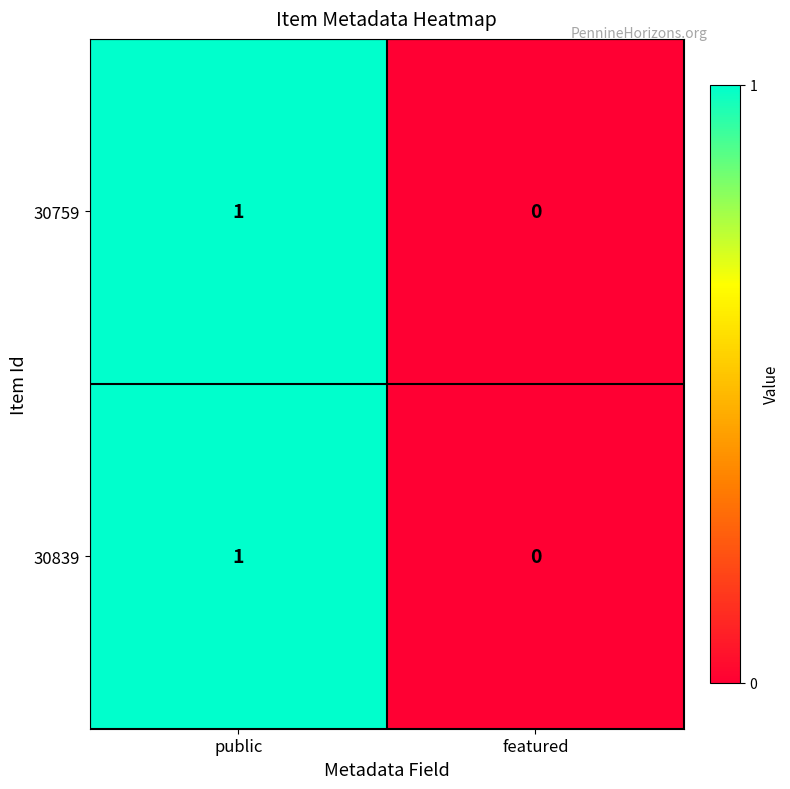

Which category has the highest value in the 30839 series?

public